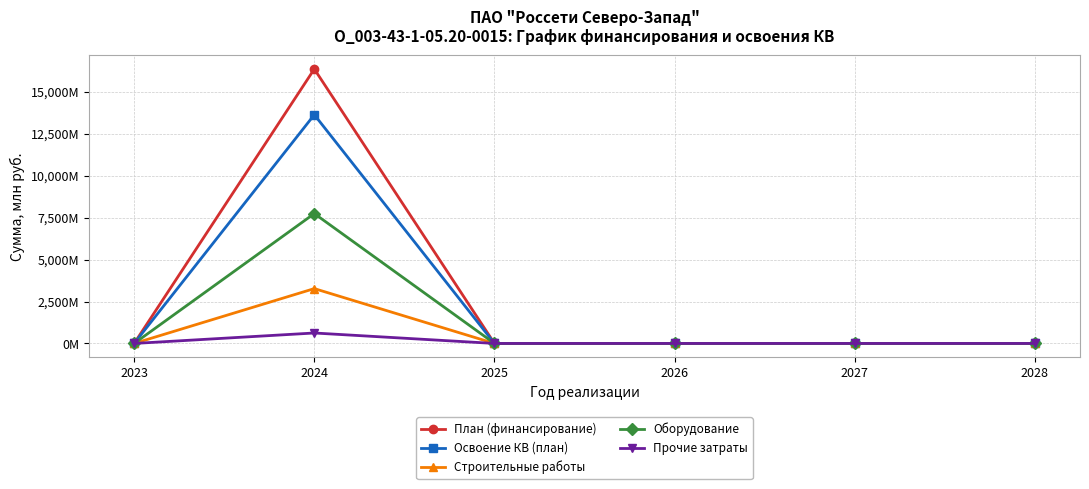

Does the chart have visible grid lines?

Yes